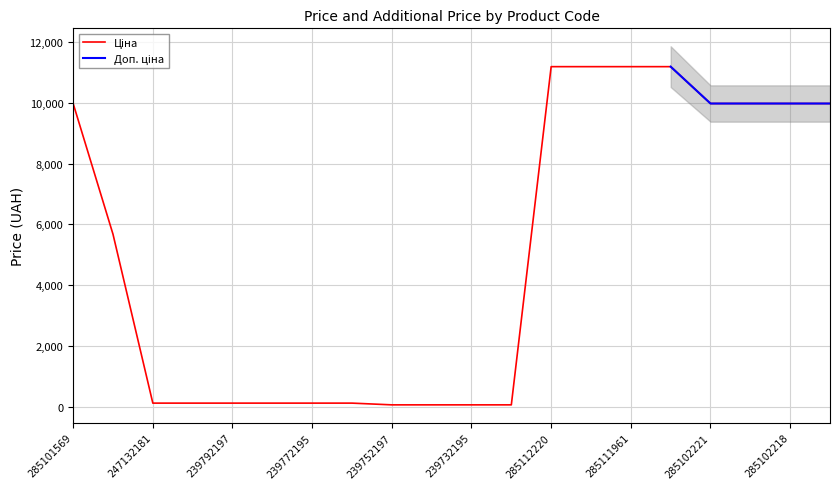

Which category has the lowest value across all series?

239752197